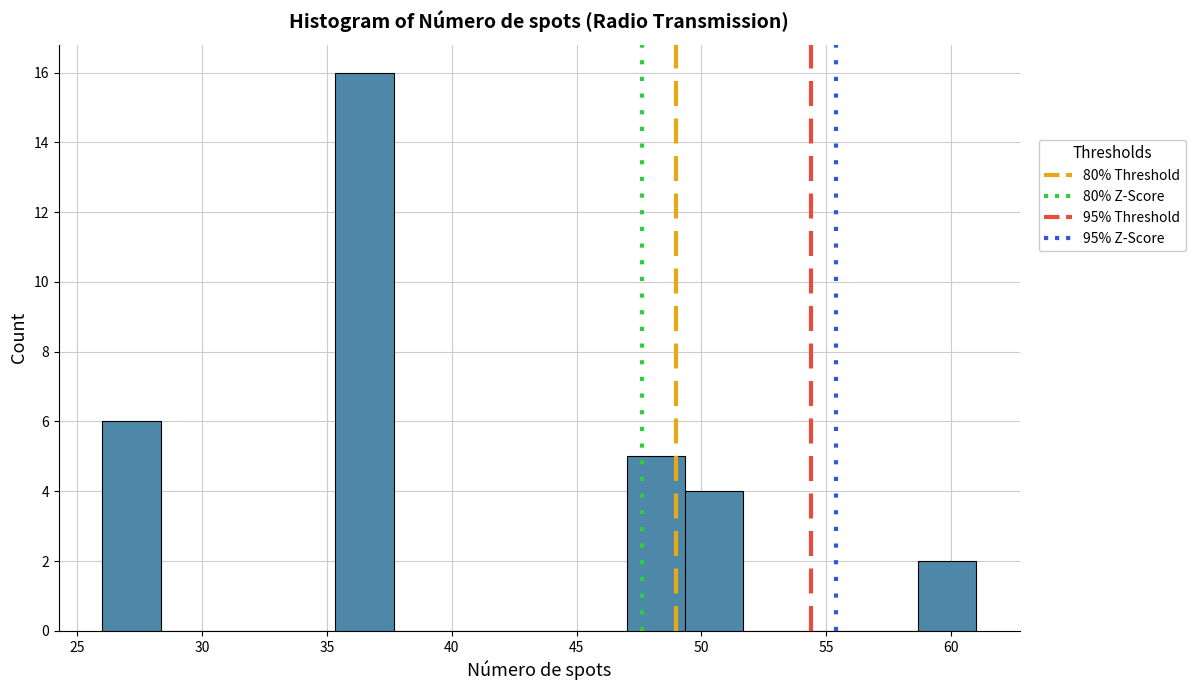

Reading left to right, transcribe this chart: for each bar, give the range it covers on the x-axis and its height. Neither the bar edges nor the heights are printed on the chart, so give them approximately, as read against the axes.

26.0 to 28.5: 6
28.5 to 30.5: 0
30.5 to 33.0: 0
33.0 to 35.5: 0
35.5 to 37.5: 16
37.5 to 40.0: 0
40.0 to 42.5: 0
42.5 to 44.5: 0
44.5 to 47.0: 0
47.0 to 49.5: 5
49.5 to 51.5: 4
51.5 to 54.0: 0
54.0 to 56.5: 0
56.5 to 58.5: 0
58.5 to 61.0: 2